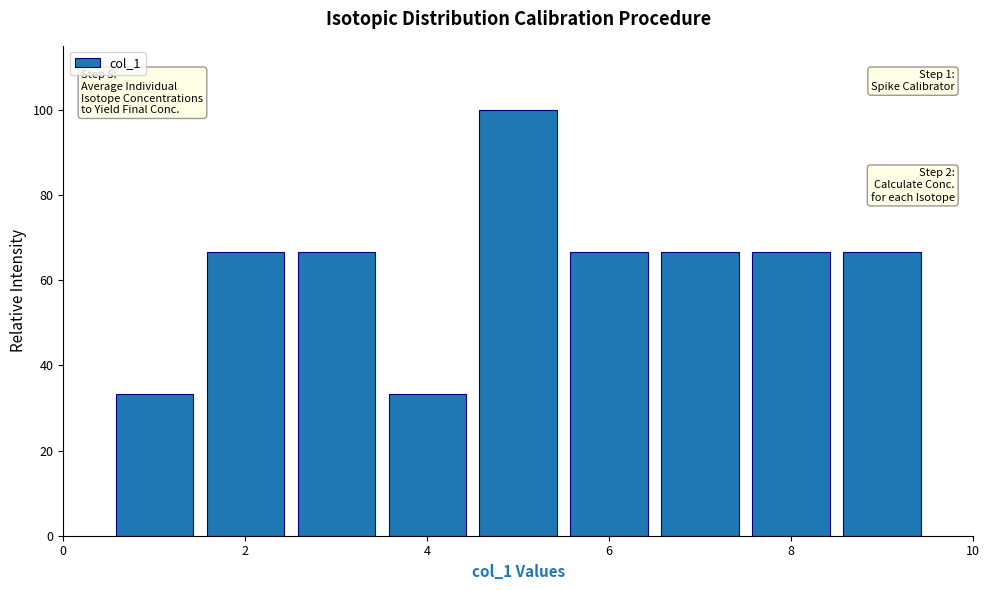

Which range on the x-axis has the tallest bar?

4.5 to 5.5